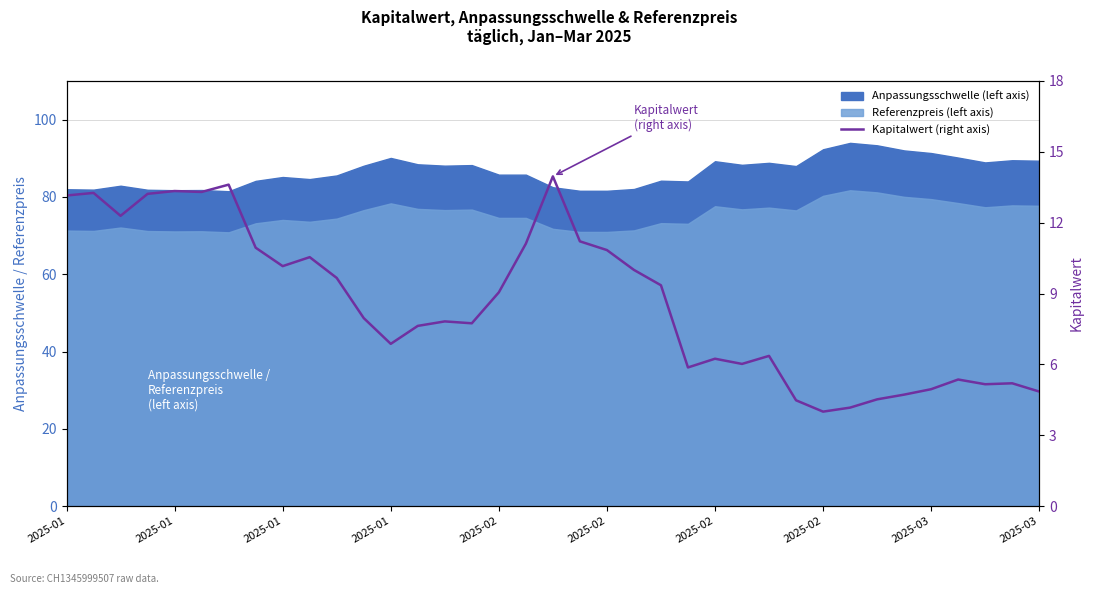

At which category does the chart reach its minimum across all series?

2025-02